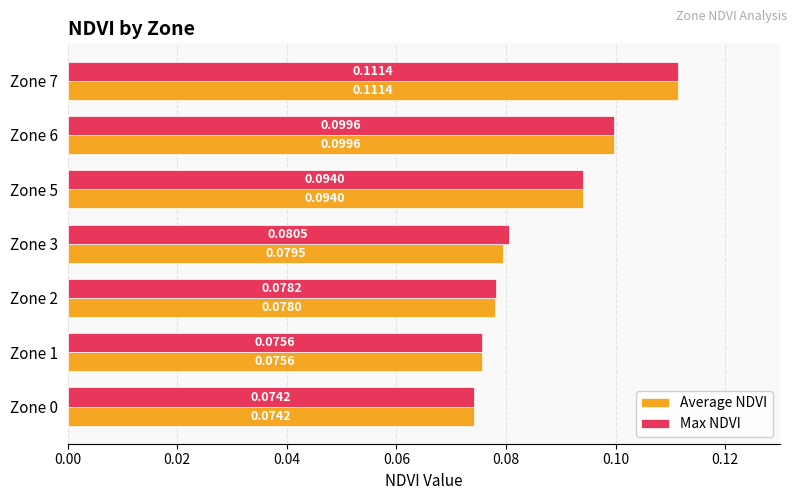

Between Zone 3 and Zone 5, which series saw the biggest shift?

Average NDVI